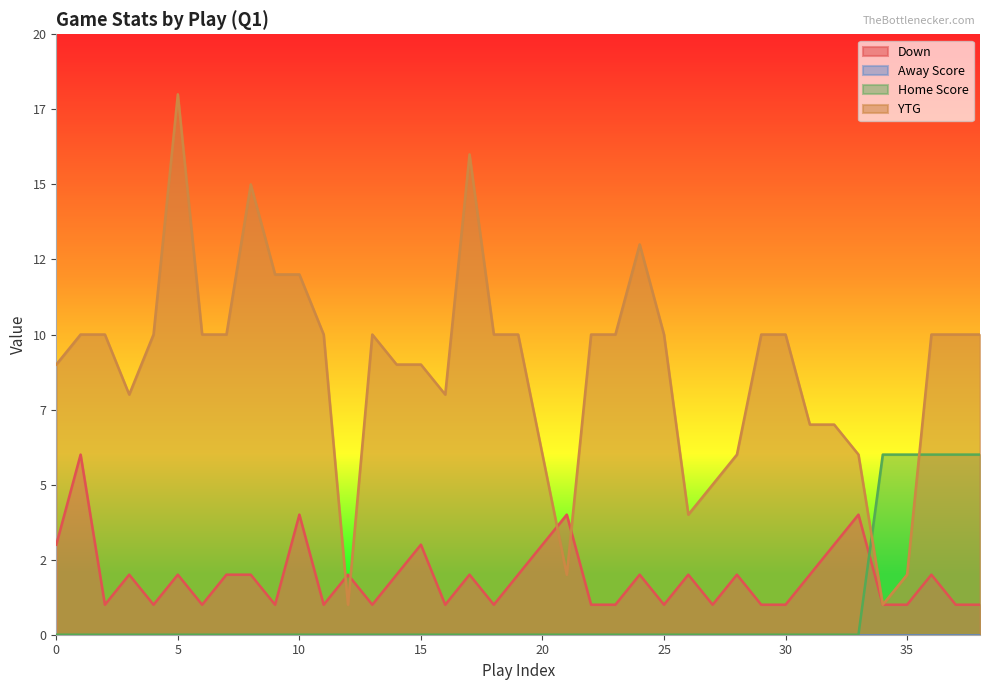

Does the chart display data point markers on the line(s)?

No